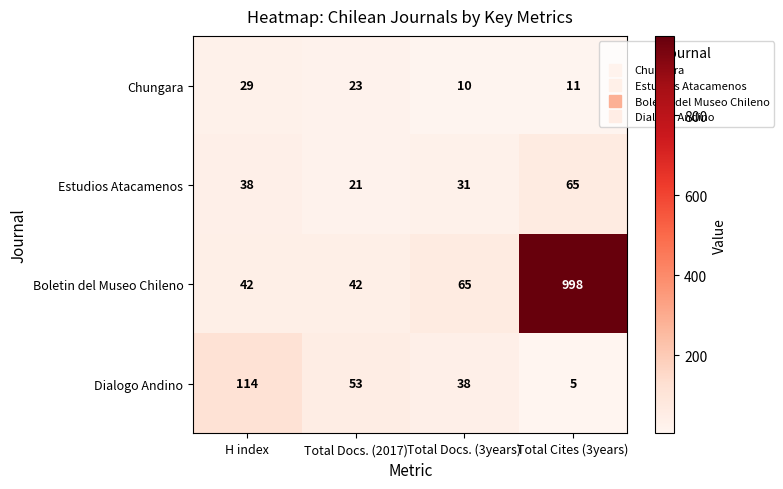

What is the maximum value shown in the chart?

998